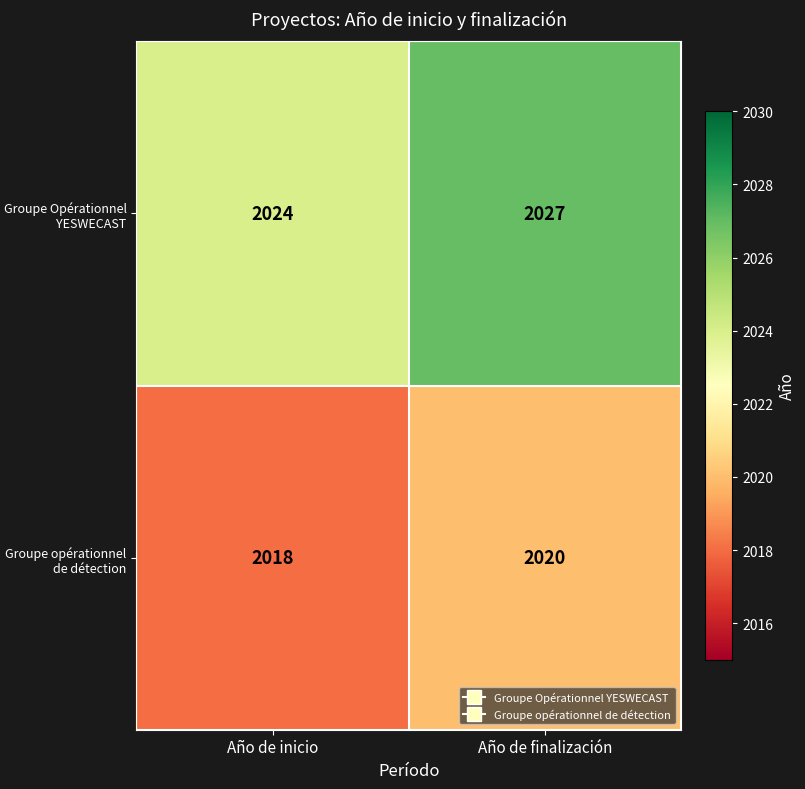

At how many categories does at least one series exceed 2018?

2